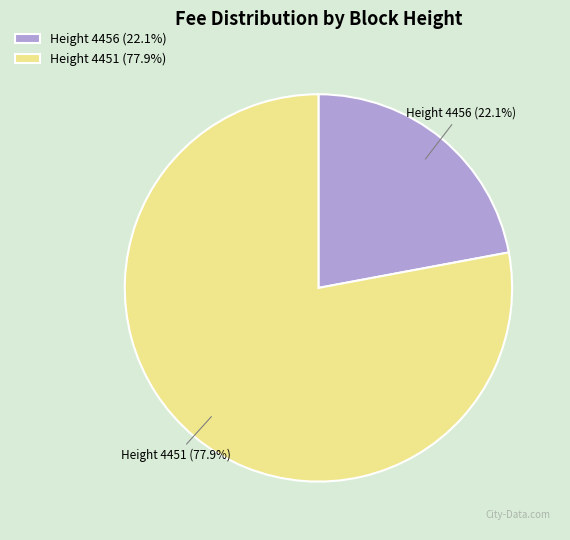

Which slice is the largest?

Height 4451 (77.9%)